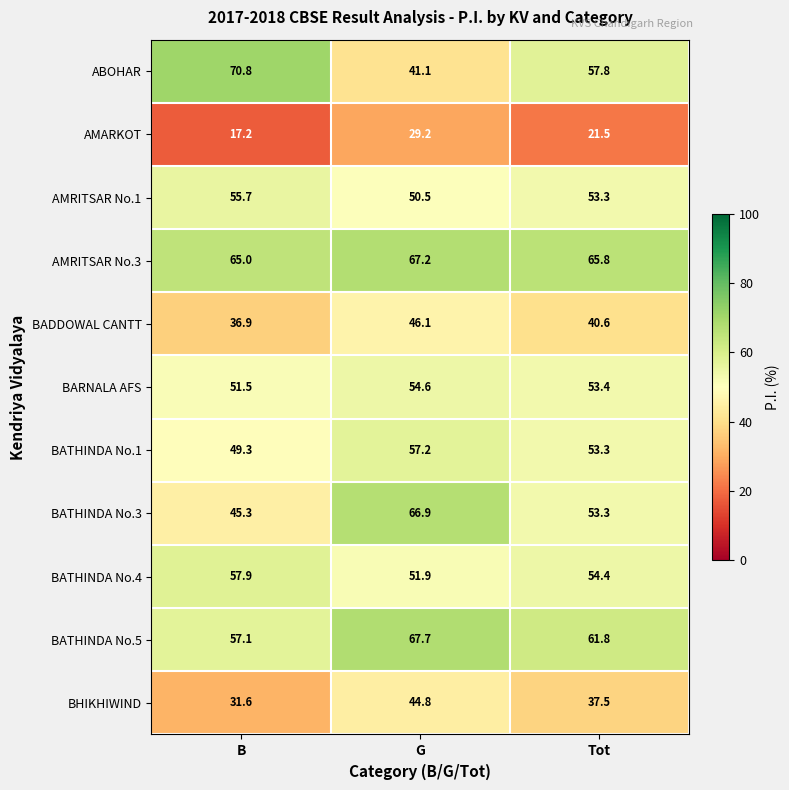

What is the total value across all series at G?

577.2